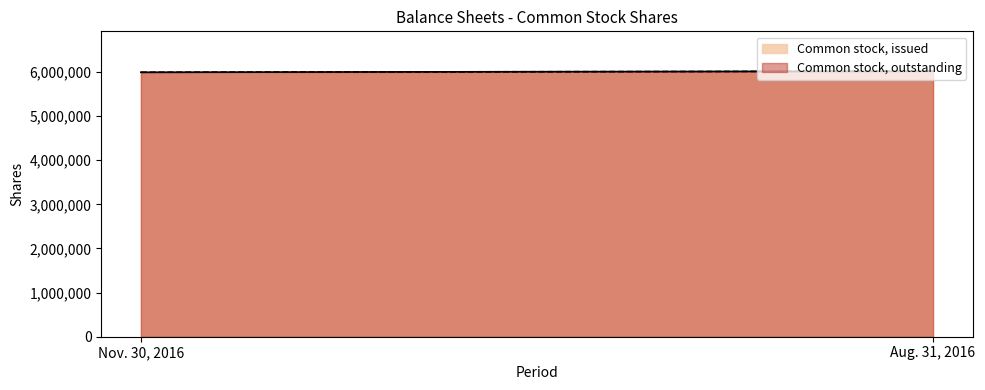

Is the value of Common stock, outstanding at Aug. 31, 2016 greater than the value of Common stock, issued at Aug. 31, 2016?

No